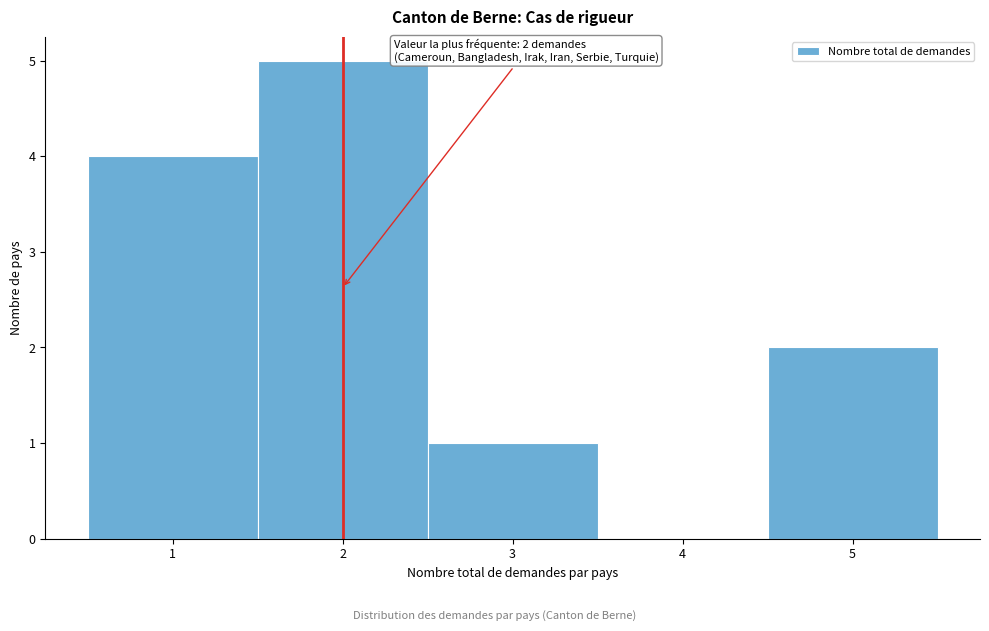

Which range on the x-axis has the tallest bar?

1.5 to 2.5